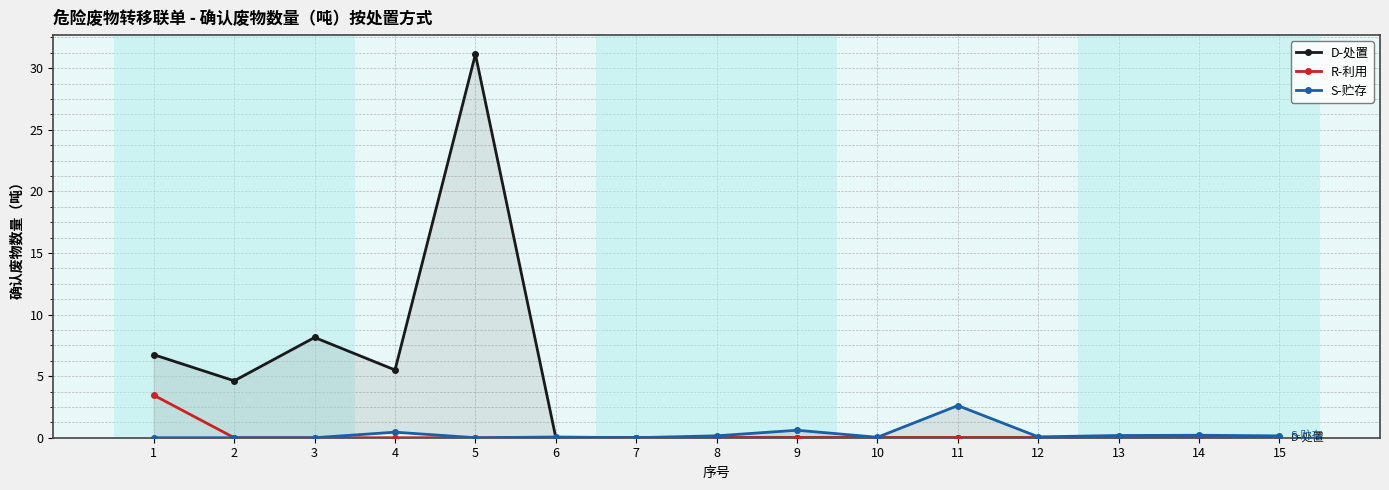

True or false: R-利用 has a value of -1.9 at 12.

False